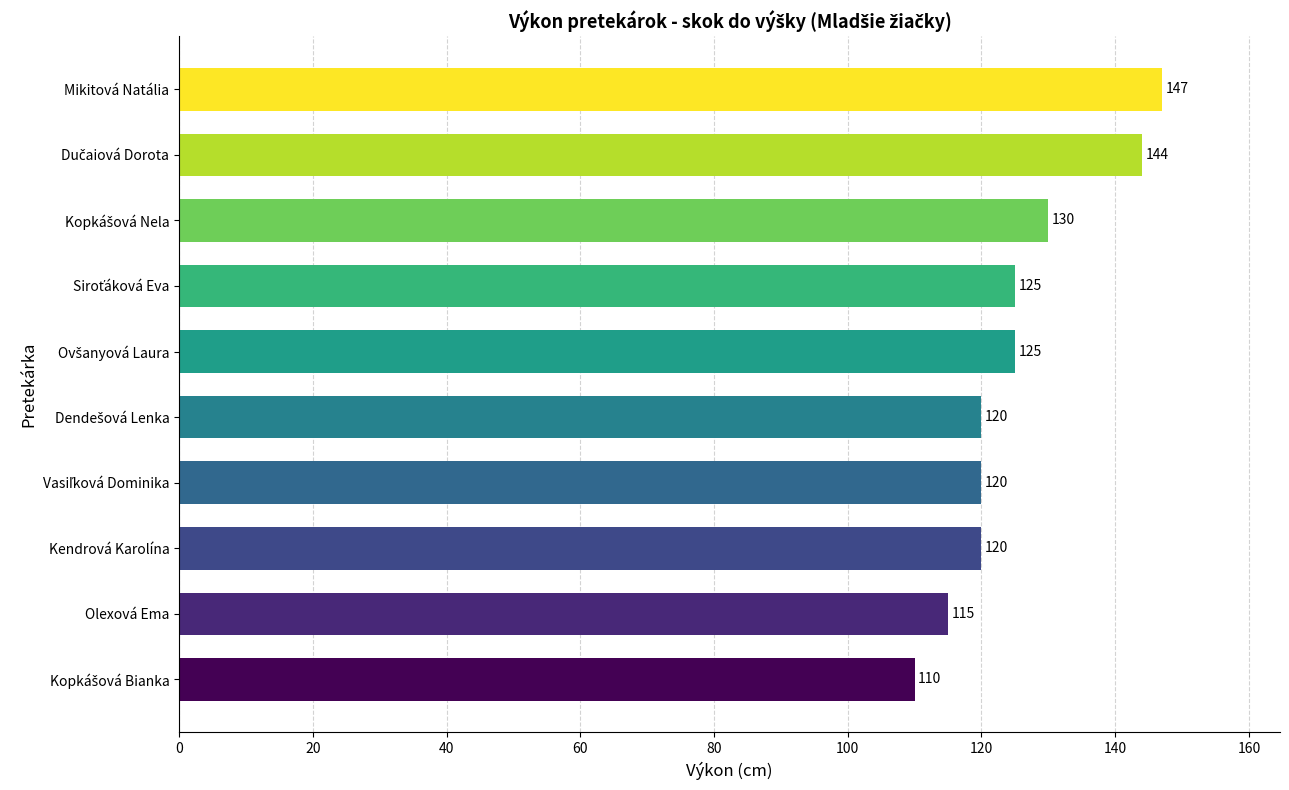

How many values are between 120 and 130?

6